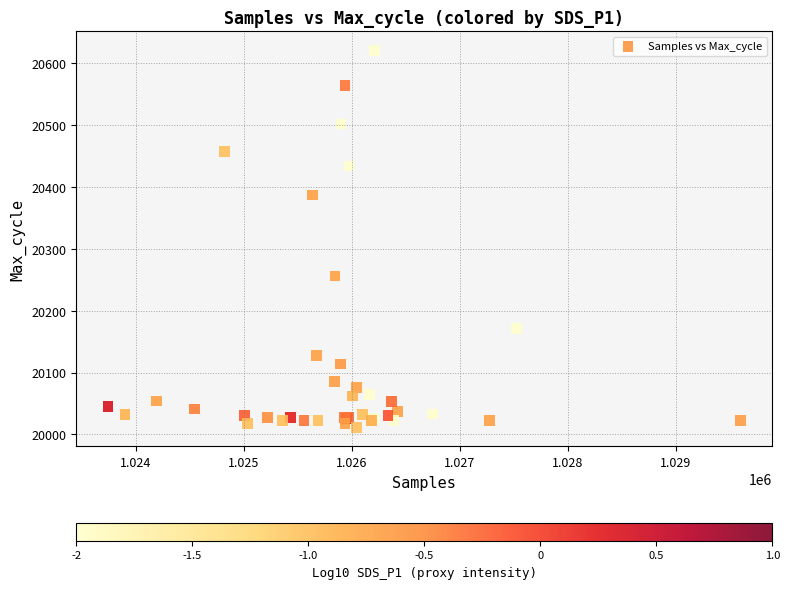

What Y value in the scatter plot is closest to 20316?

20256